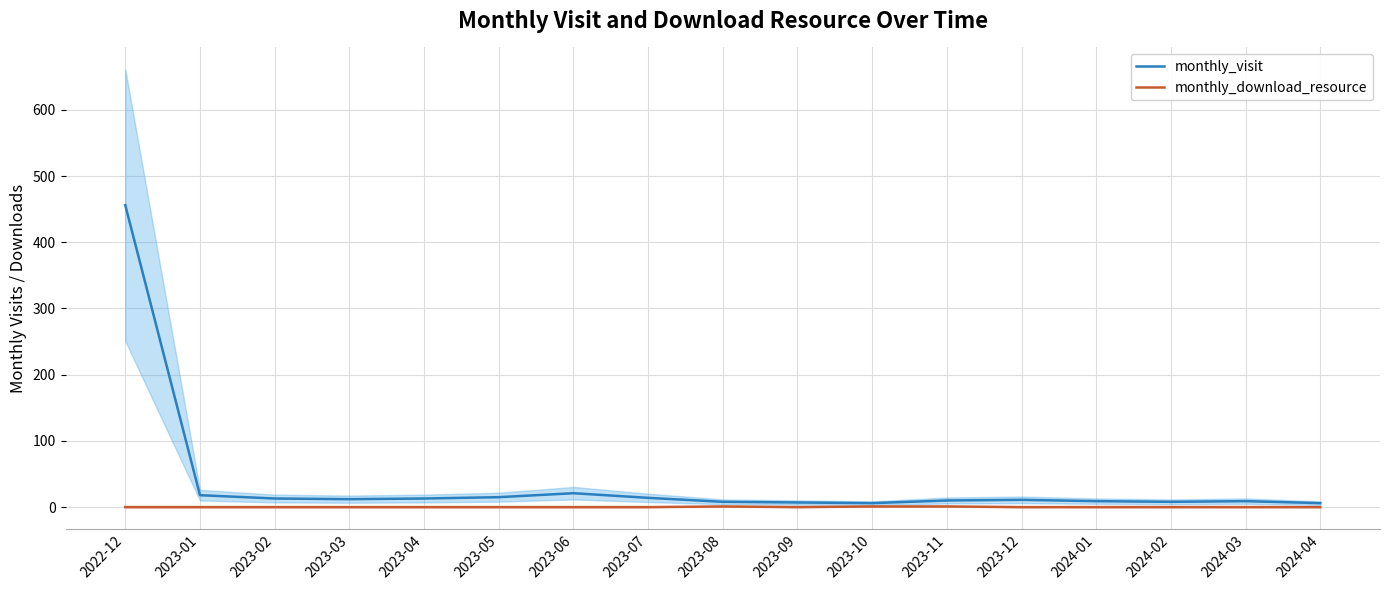

What is the maximum value for monthly_download_resource?

1